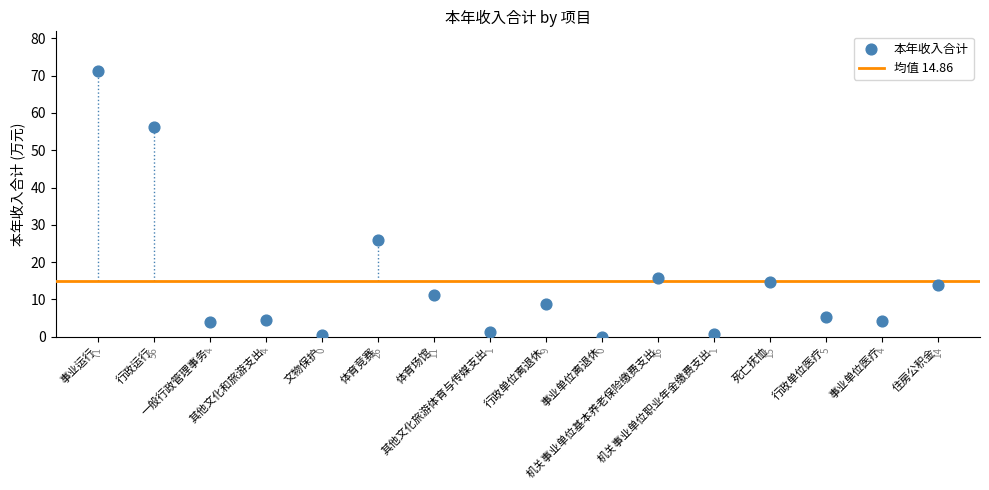

What is the range of Y values (max minus min)?

71.1